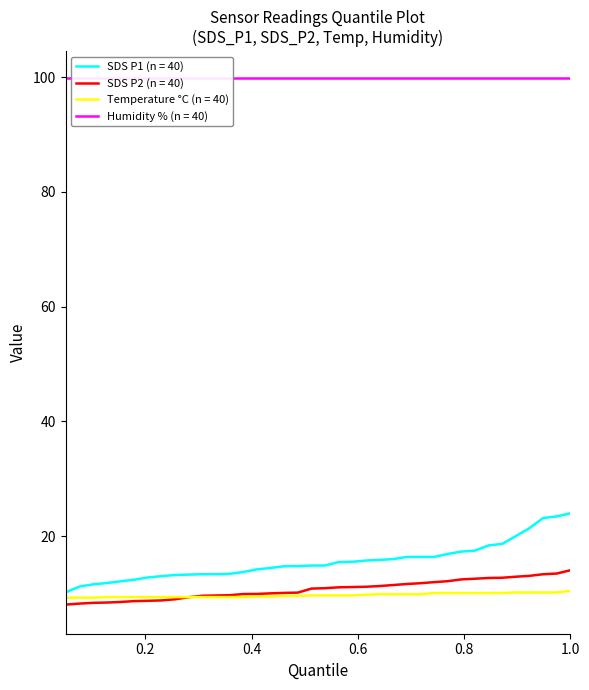

Count the number of data series in this chart.

4